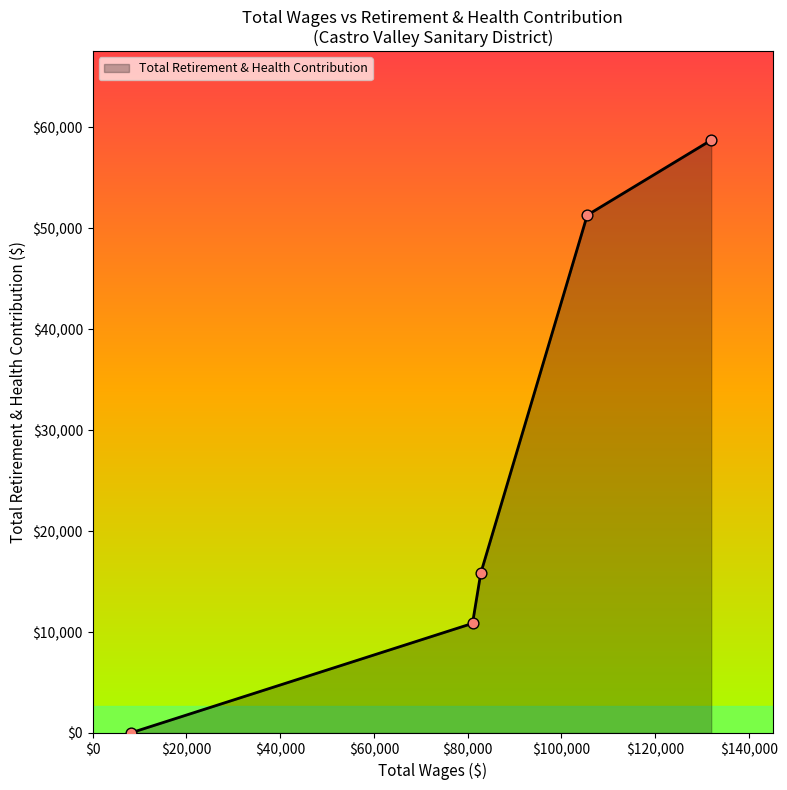

What is the greatest value displayed?

58748